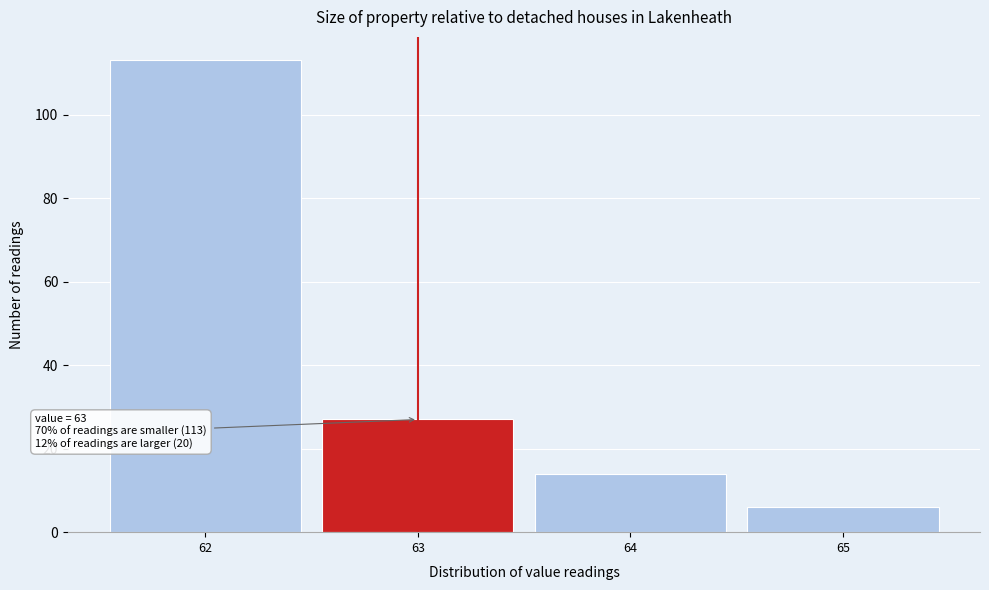

Which range on the x-axis has the tallest bar?

61.5 to 62.5